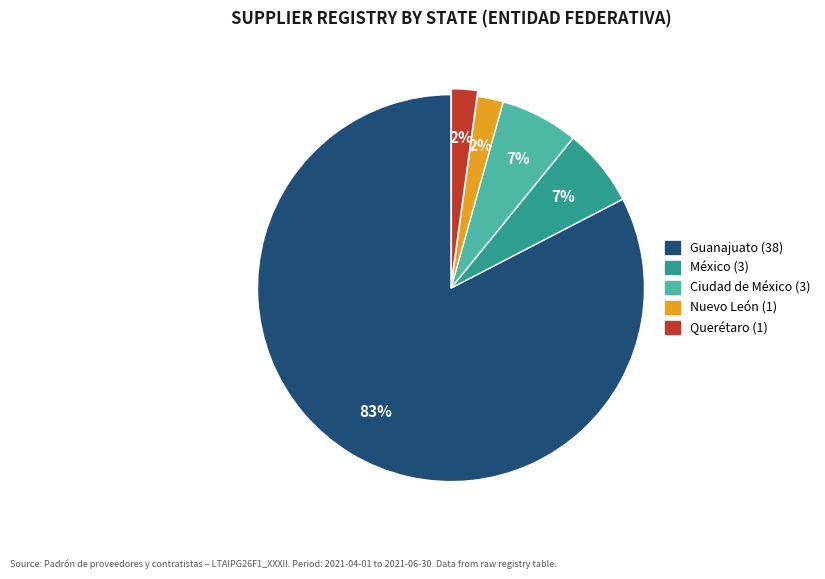

Which category has the biggest portion of the pie?

Guanajuato